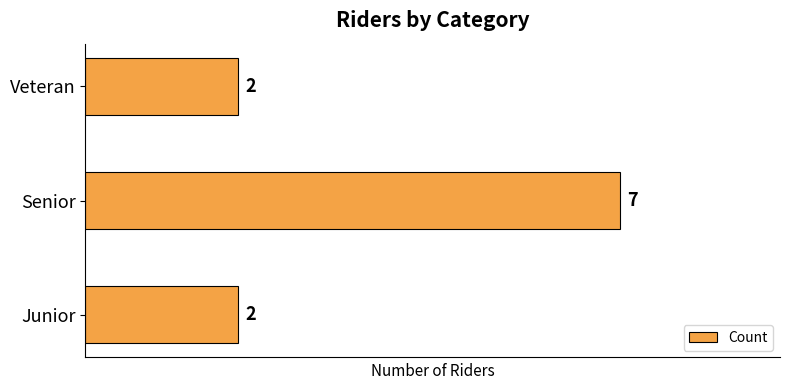

Count the number of categories in the chart.

3